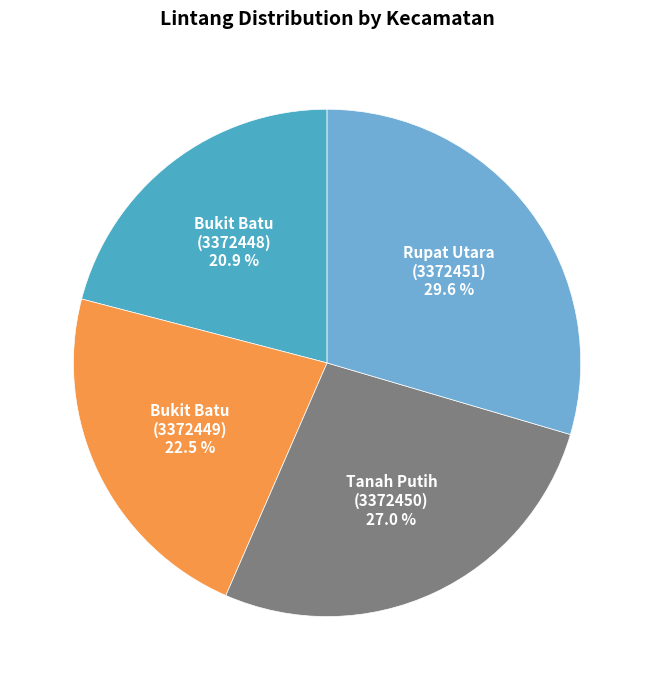

The Bukit Batu (3372449) slice represents 16% of the pie. True or false?

False